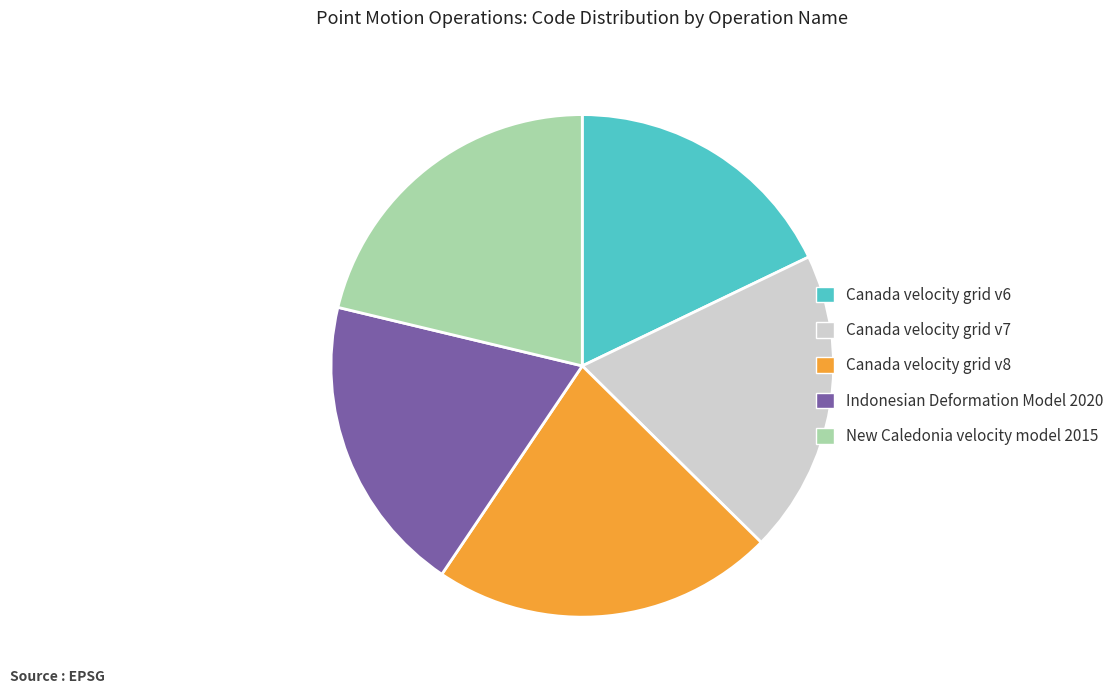

Is the sum of Canada velocity grid v6 and Indonesian Deformation Model 2020 greater than half?

No